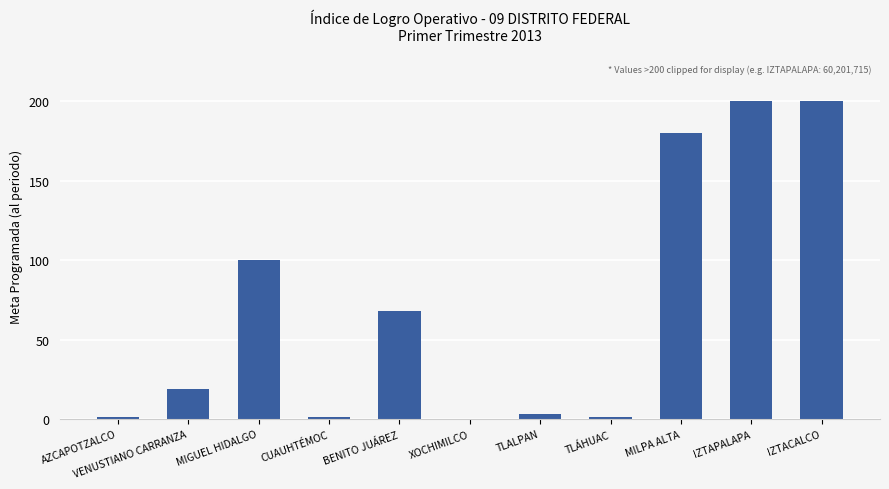

How many data points does each series have?

11